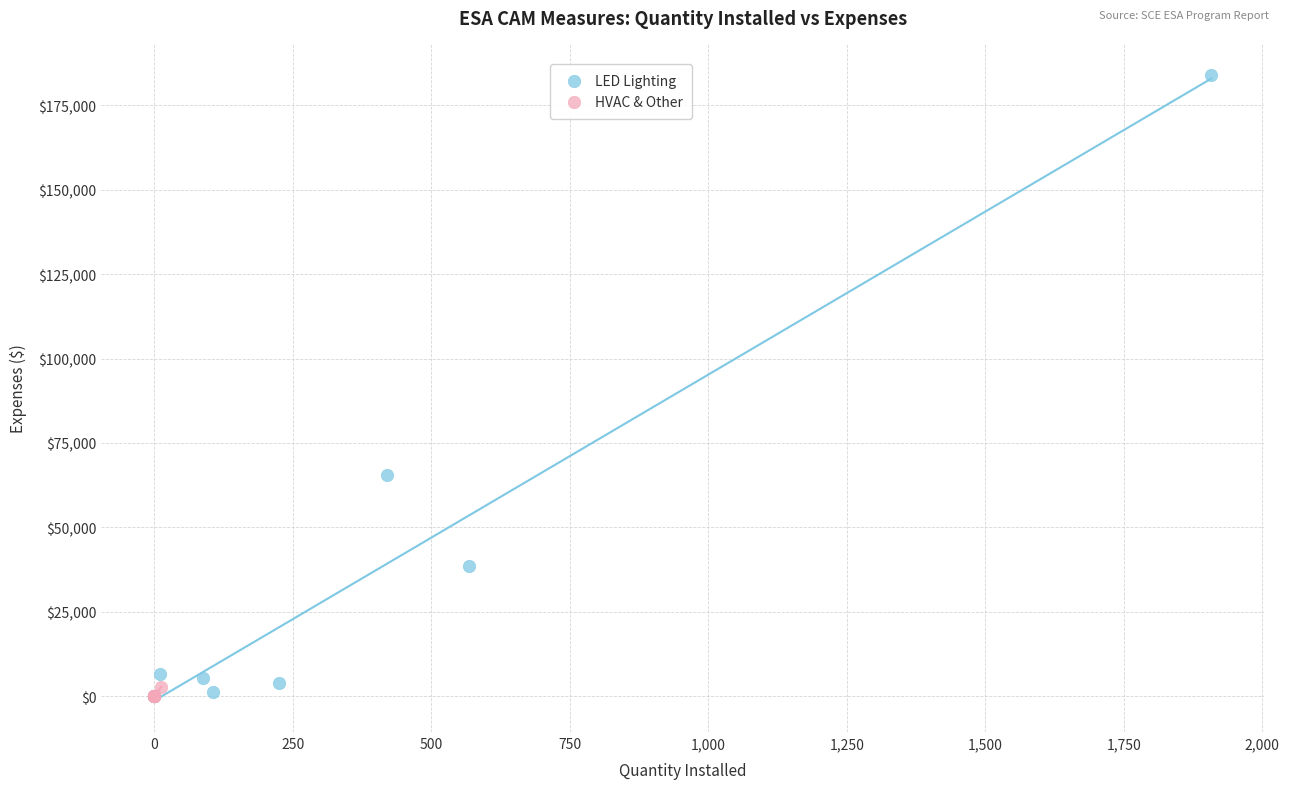

Which series has the largest Y range (max minus min)?

LED Lighting